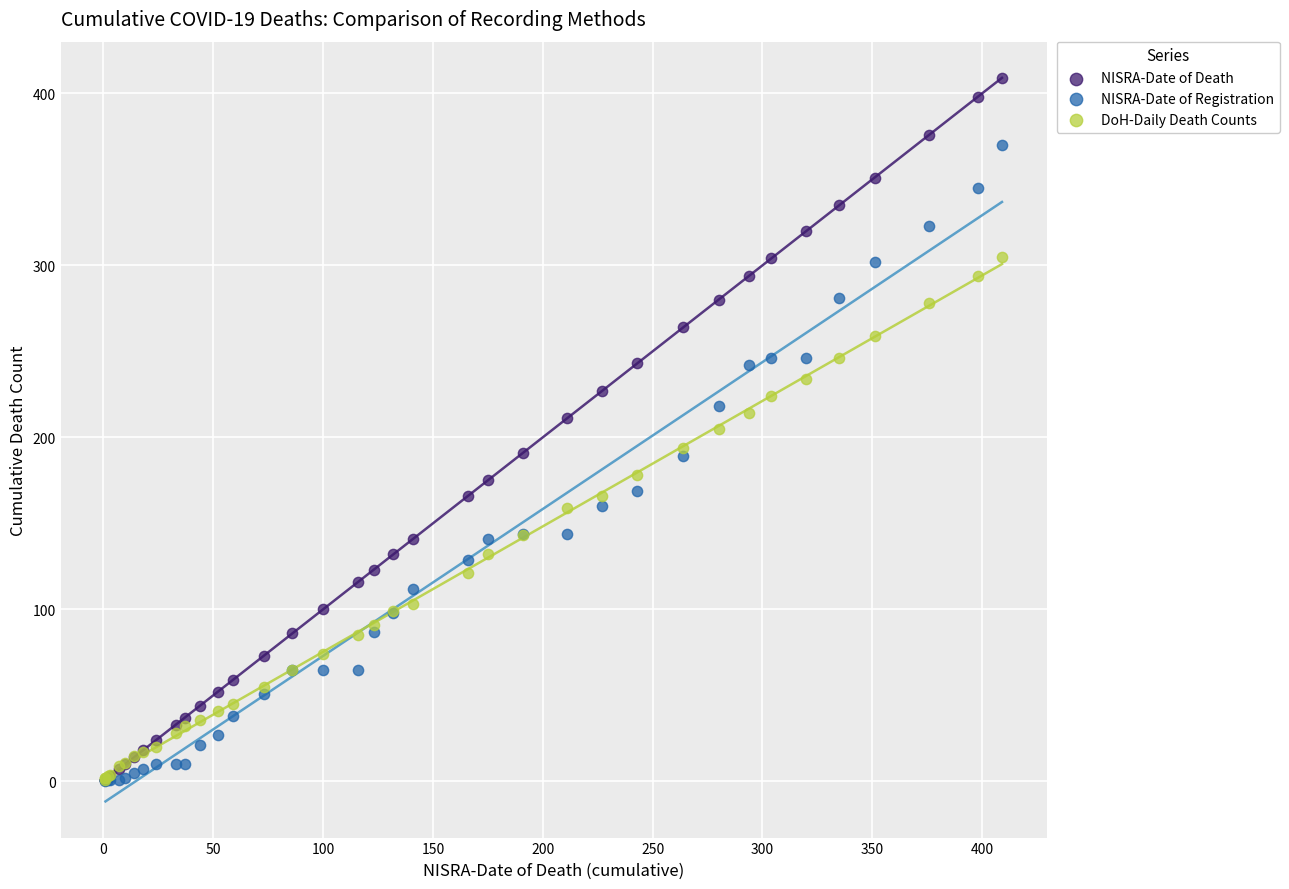

What are all the series names shown in the legend?

NISRA-Date of Death, NISRA-Date of Registration, DoH-Daily Death Counts